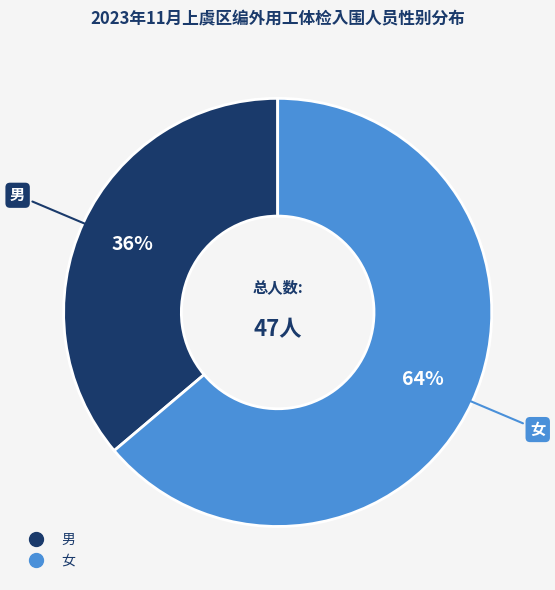

Is it true that 男 is 24% of the pie?

False